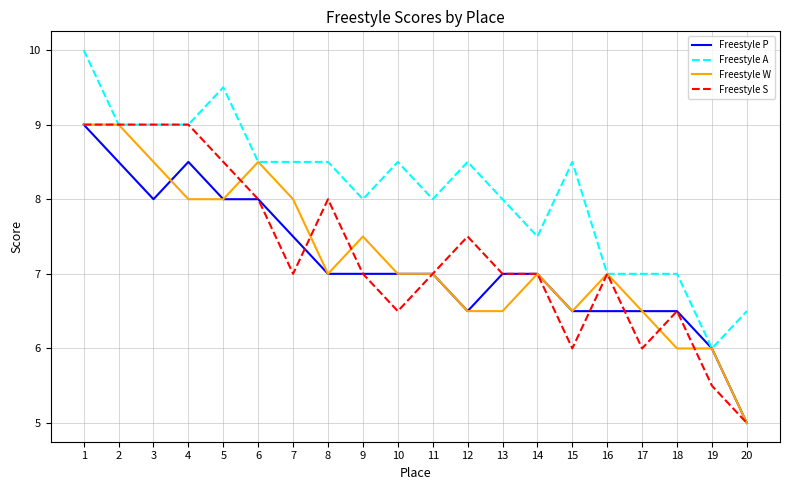

What is the difference between the highest and lowest values at 4?

1.0